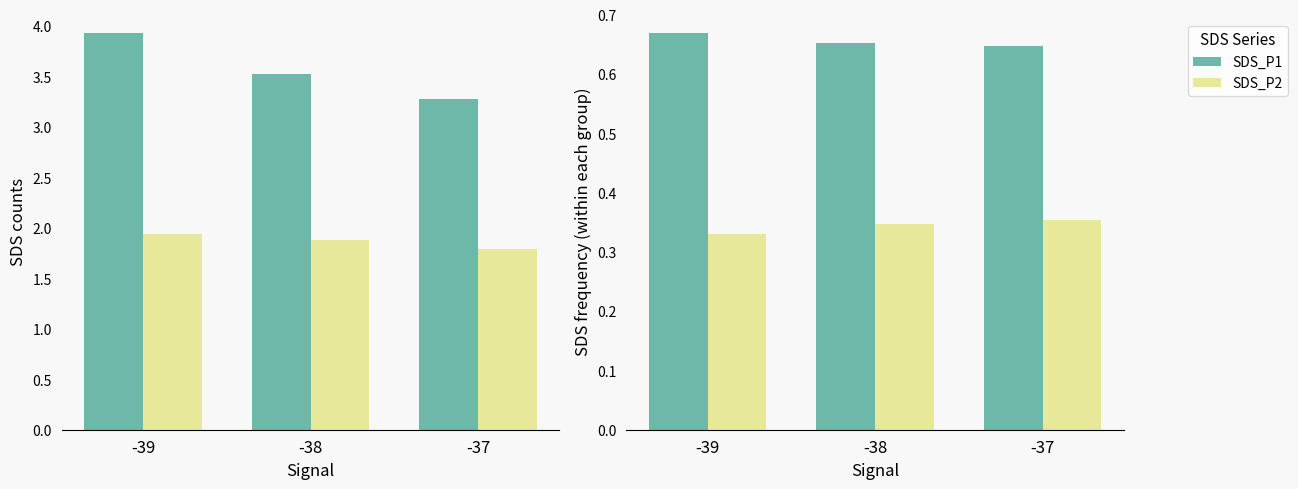

What is the smallest value displayed?

0.3